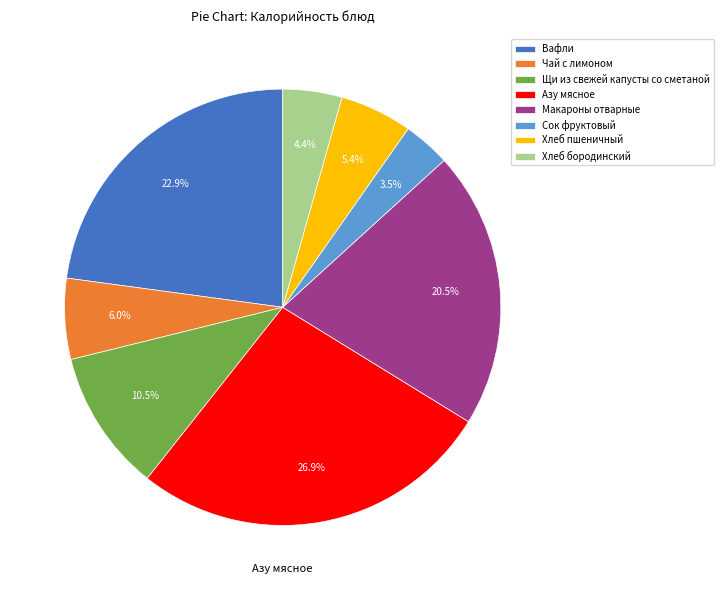

Rank the categories by value from highest to lowest.

Азу мясное, Вафли, Макароны отварные, Щи из свежей капусты со сметаной, Чай с лимоном, Хлеб пшеничный, Хлеб бородинский, Сок фруктовый